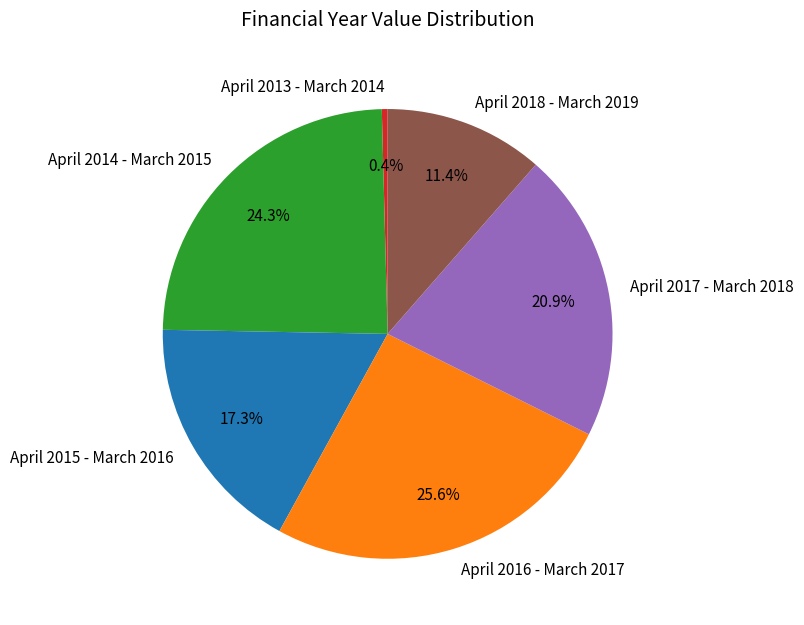

To the nearest percent, what portion does April 2014 - March 2015 represent?

24%